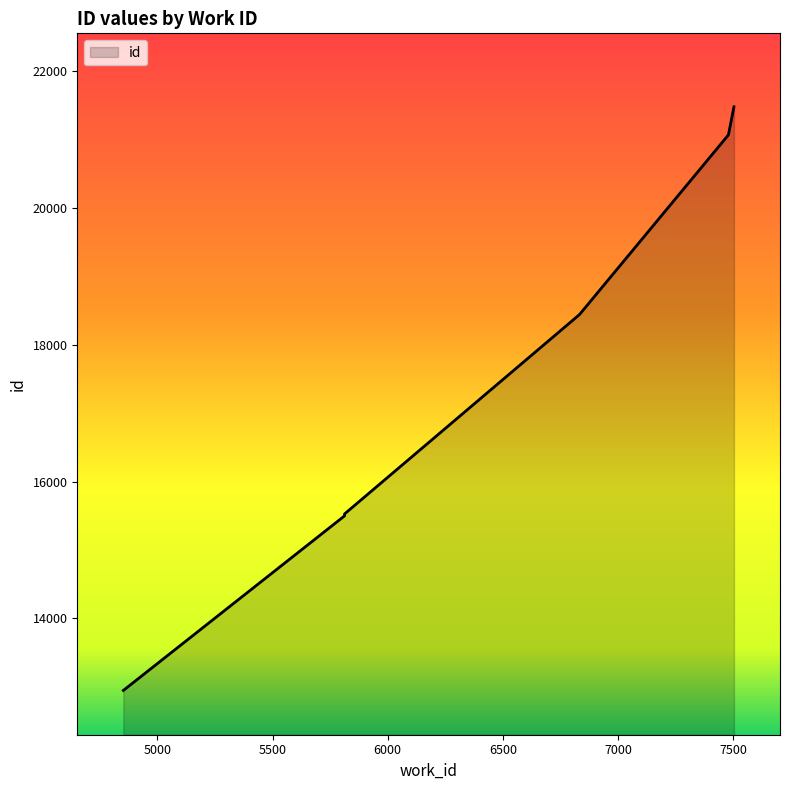

Which label corresponds to the smallest value in the chart?

4852